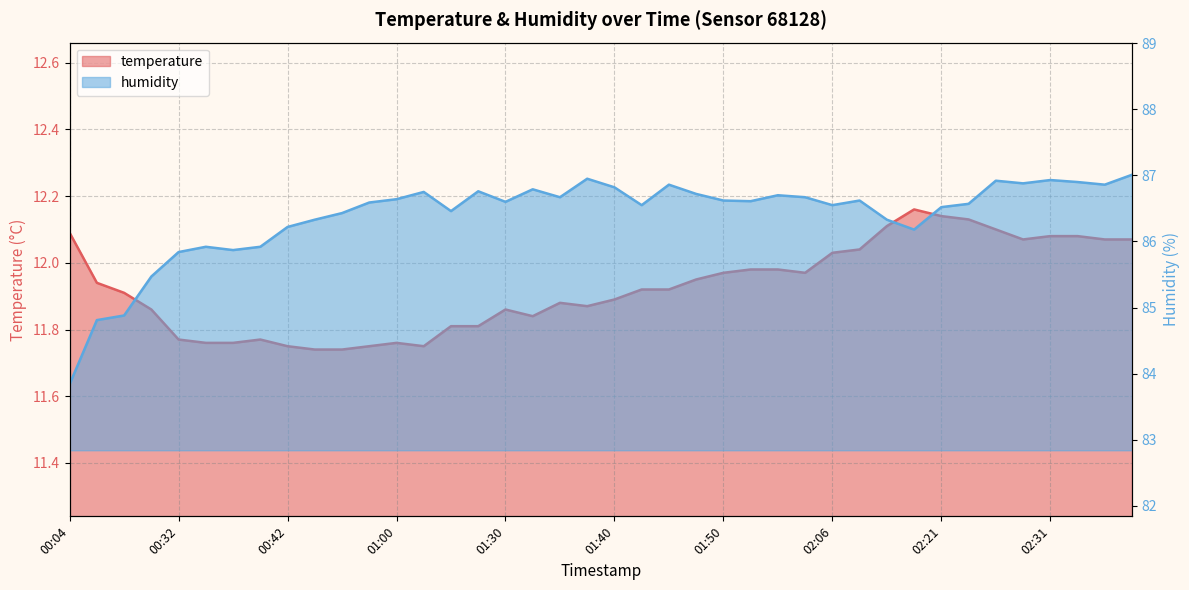

What is the total value across all series at 01:45?

98.8